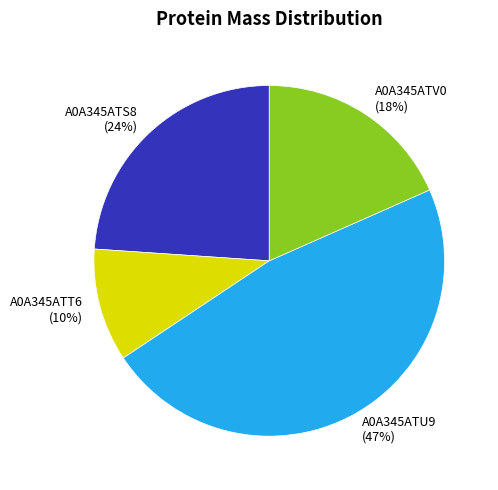

Rank the categories by value from lowest to highest.

A0A345ATT6, A0A345ATV0, A0A345ATS8, A0A345ATU9